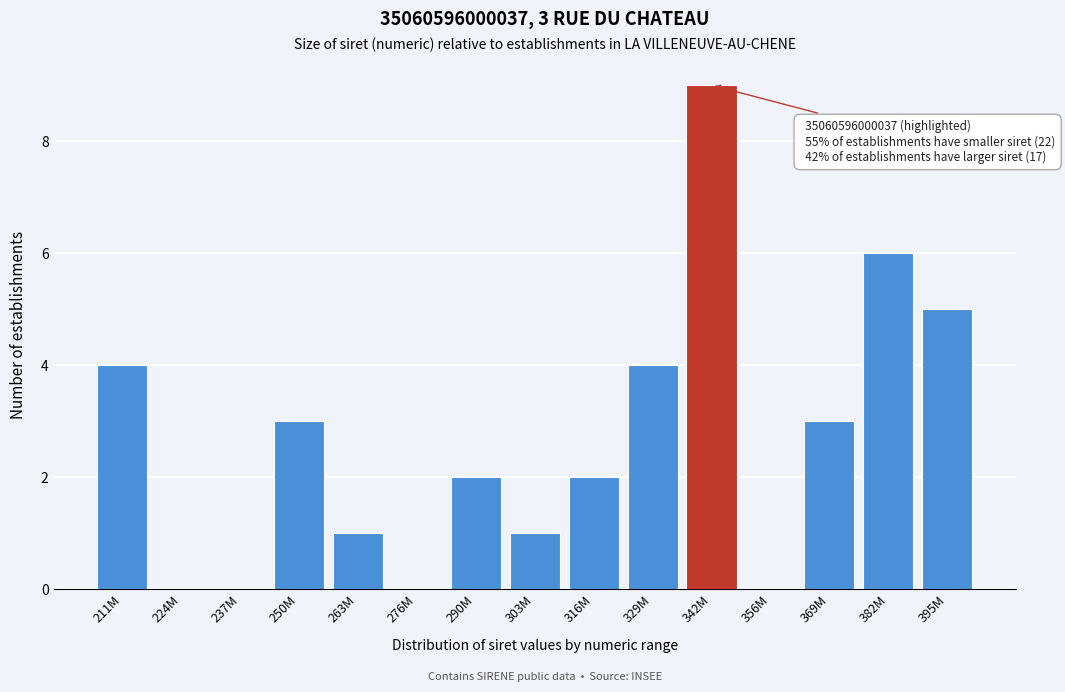

Reading left to right, list all the values displayed in this chart.

211M=4	224M=0	237M=0	250M=3	263M=1	276M=0	290M=2	303M=1	316M=2	329M=4	342M=9	356M=0	369M=3	382M=6	395M=5